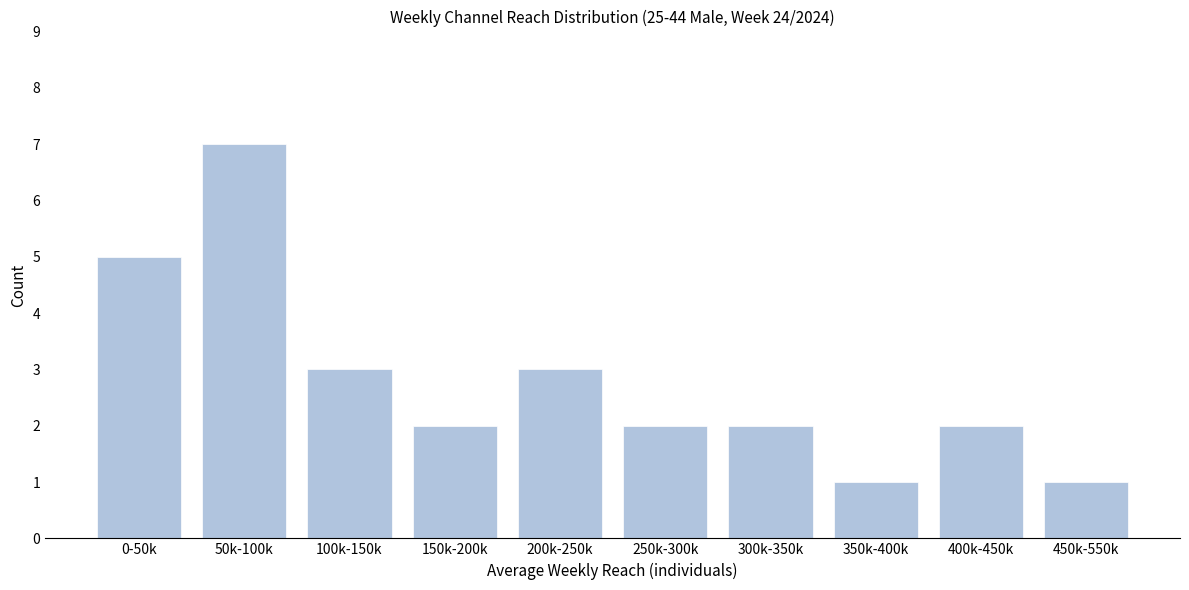

Reading left to right, what are all the values shown in this chart?

0-50k=5	50k-100k=7	100k-150k=3	150k-200k=2	200k-250k=3	250k-300k=2	300k-350k=2	350k-400k=1	400k-450k=2	450k-550k=1